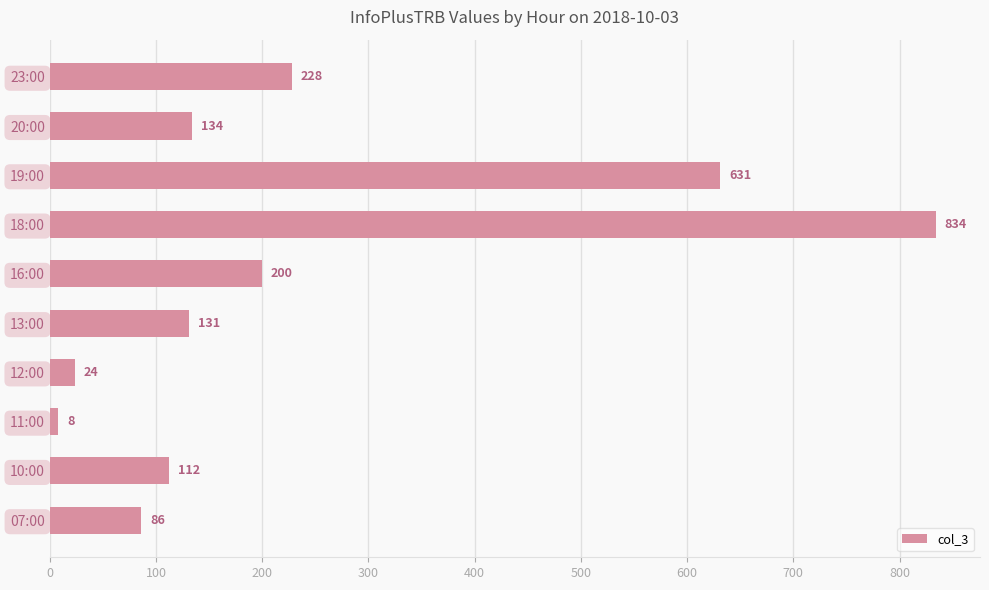

List the labels in order of value, smallest first.

11:00, 12:00, 07:00, 10:00, 13:00, 20:00, 16:00, 23:00, 19:00, 18:00